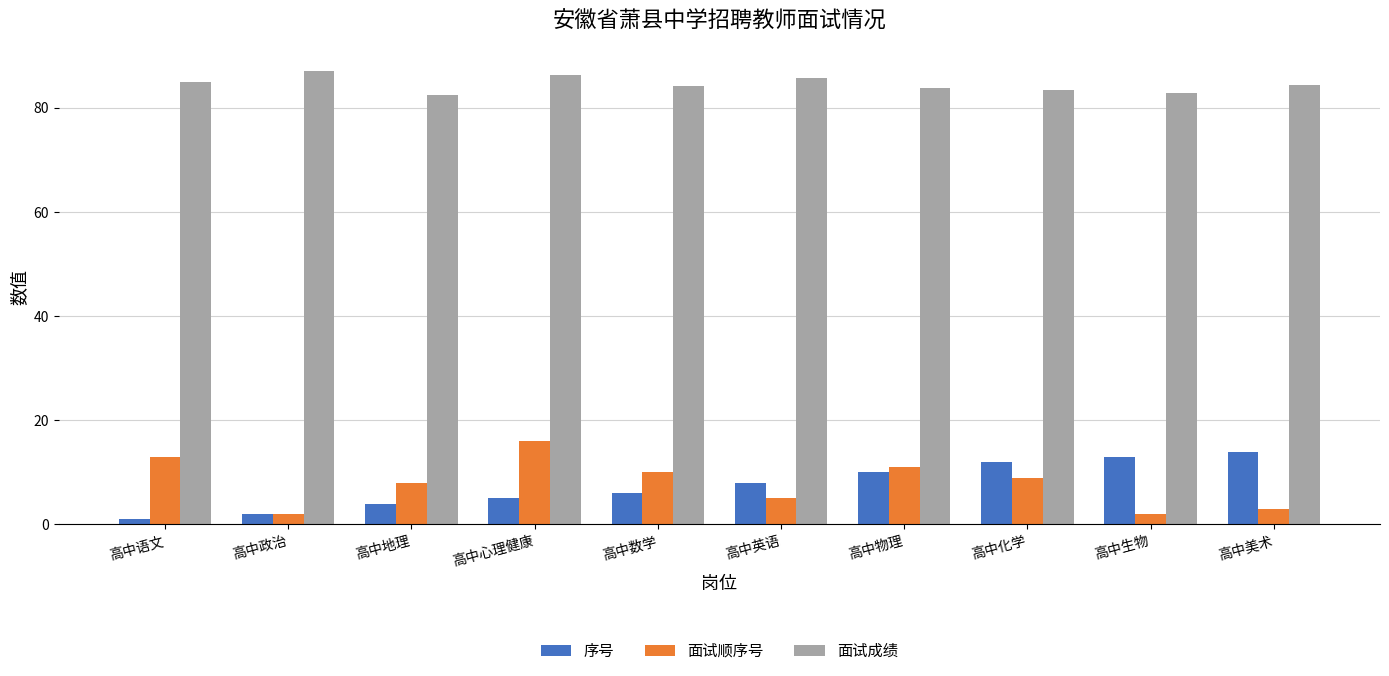

At which category is the sum across all series the highest?

高中心理健康